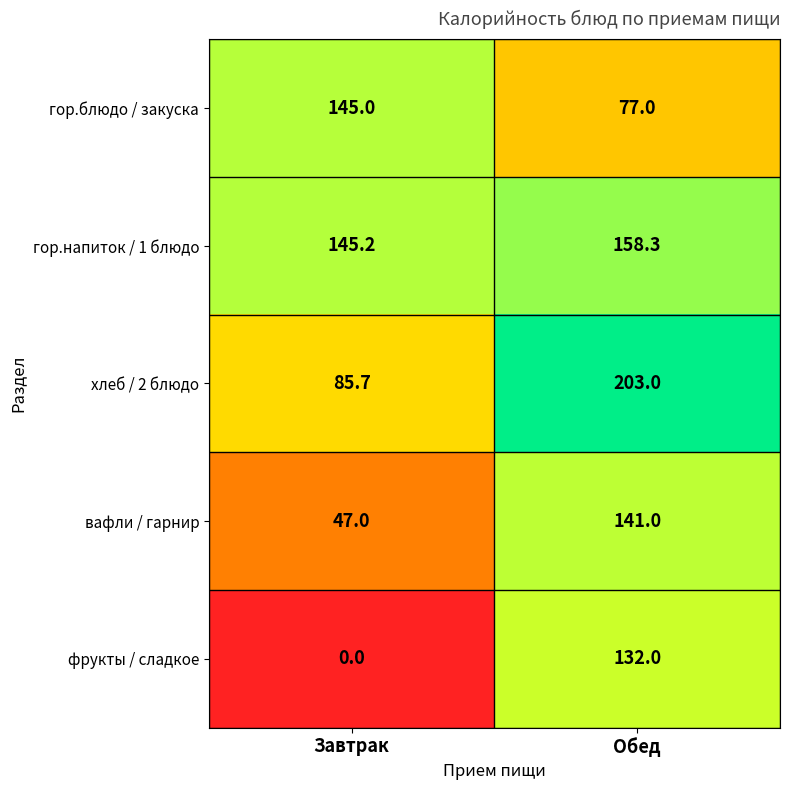

Read the вафли / гарнир value at Обед.

141.0